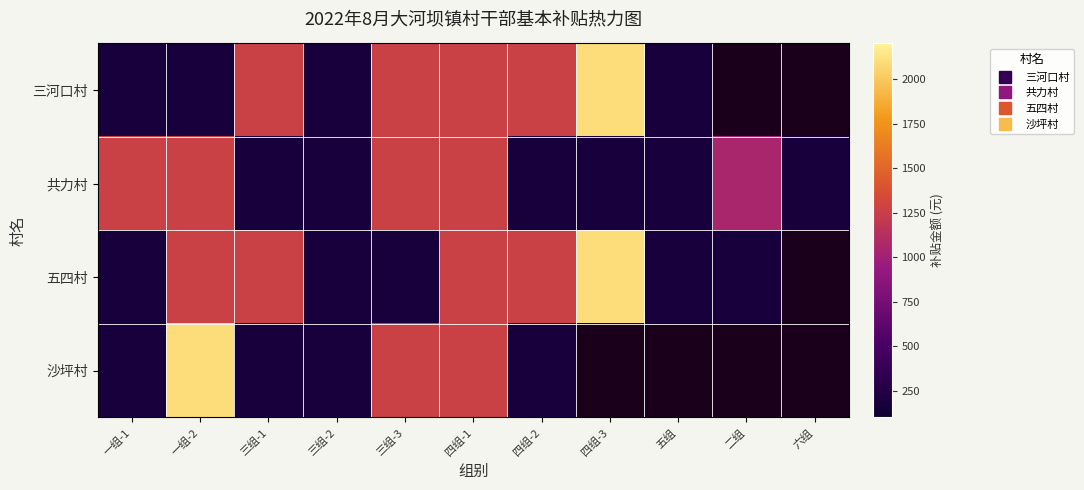

Which label corresponds to the largest value in the chart?

四组-3